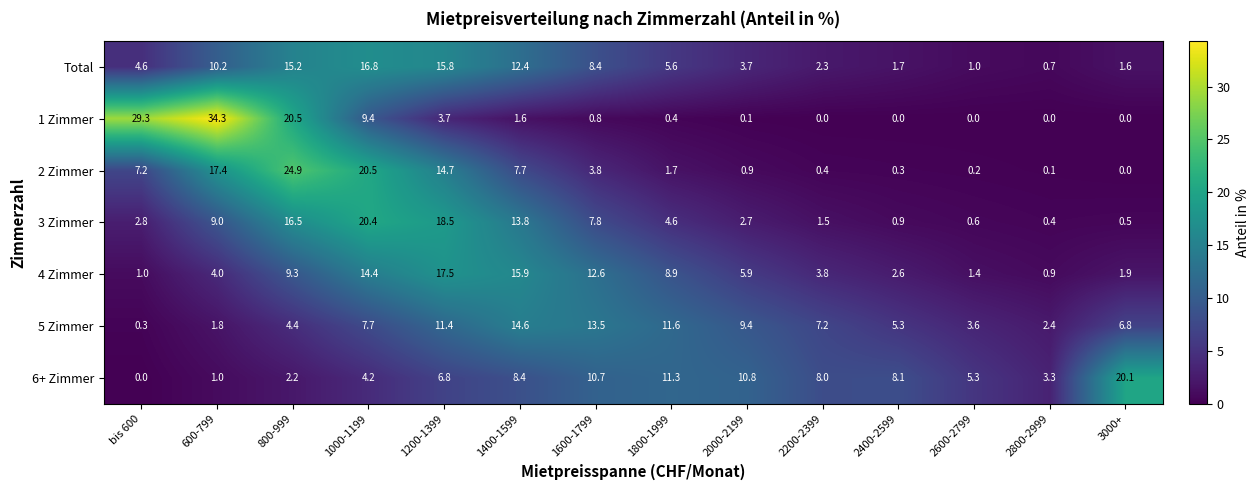

The 5 Zimmer series shows 3.6 at 2600-2799. True or false?

True